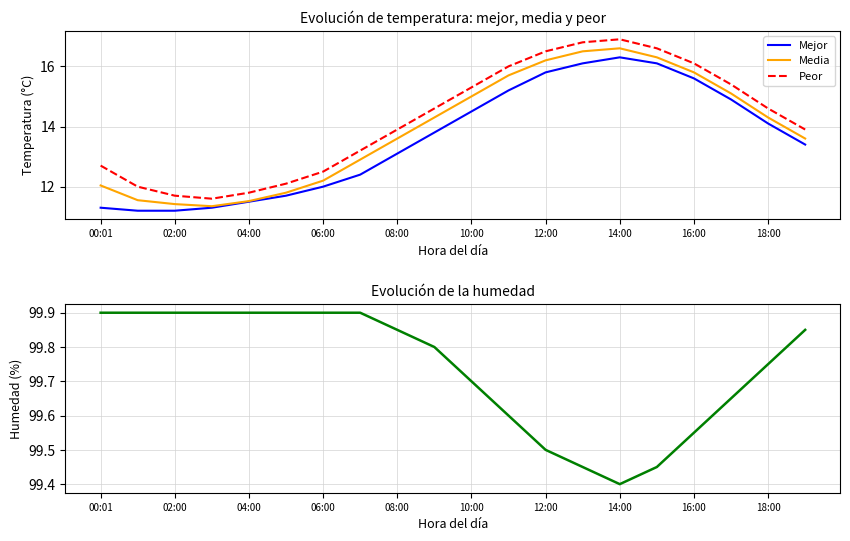

What is the maximum value for Mejor?

16.3